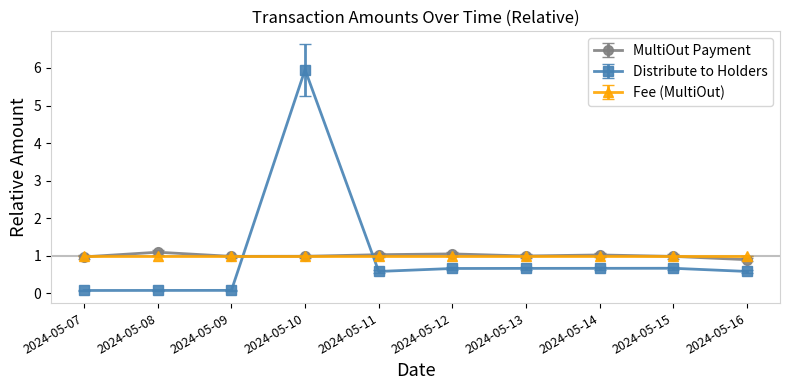

Does the chart have visible grid lines?

No